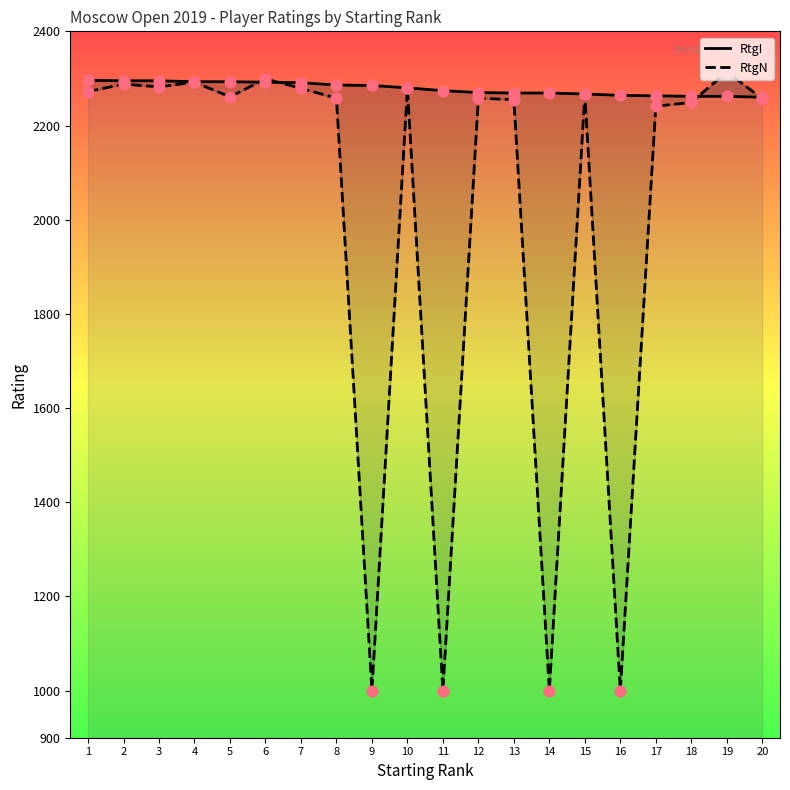

Which series has the largest total across all categories?

RtgI